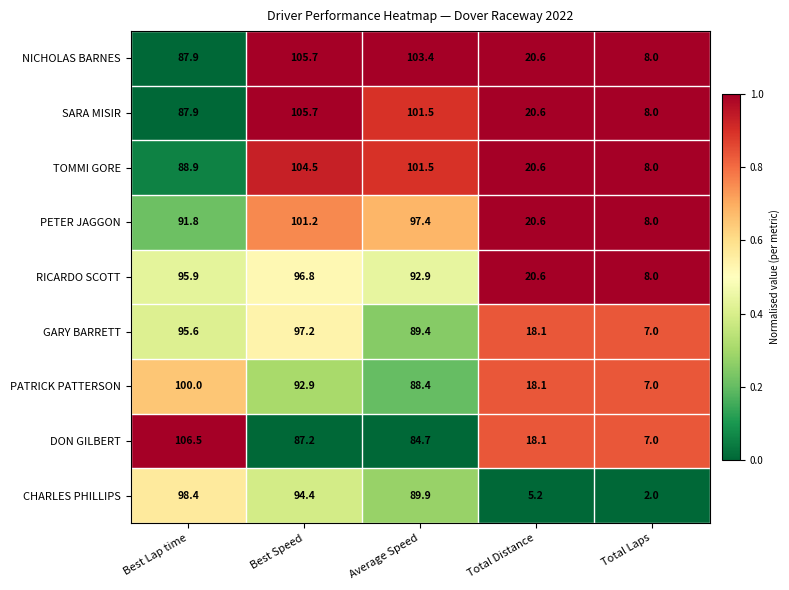

At which label does PETER JAGGON reach its minimum?

Total Laps